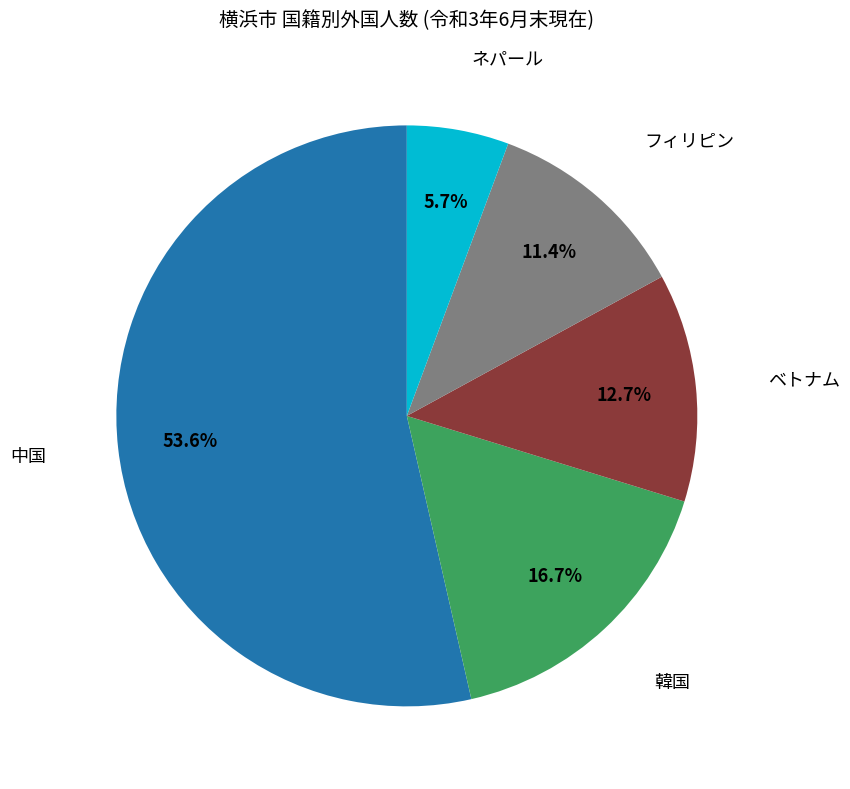

Which category has the biggest portion of the pie?

中国